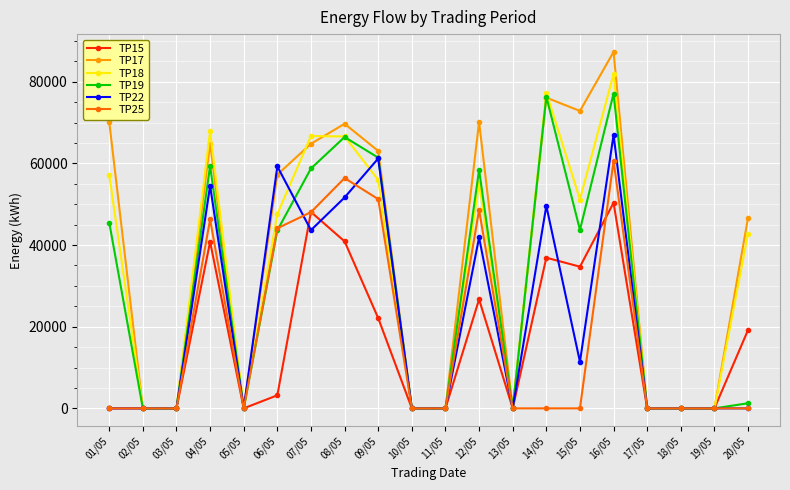

True or false: TP17 has more than 0 points higher than both neighbors.

True